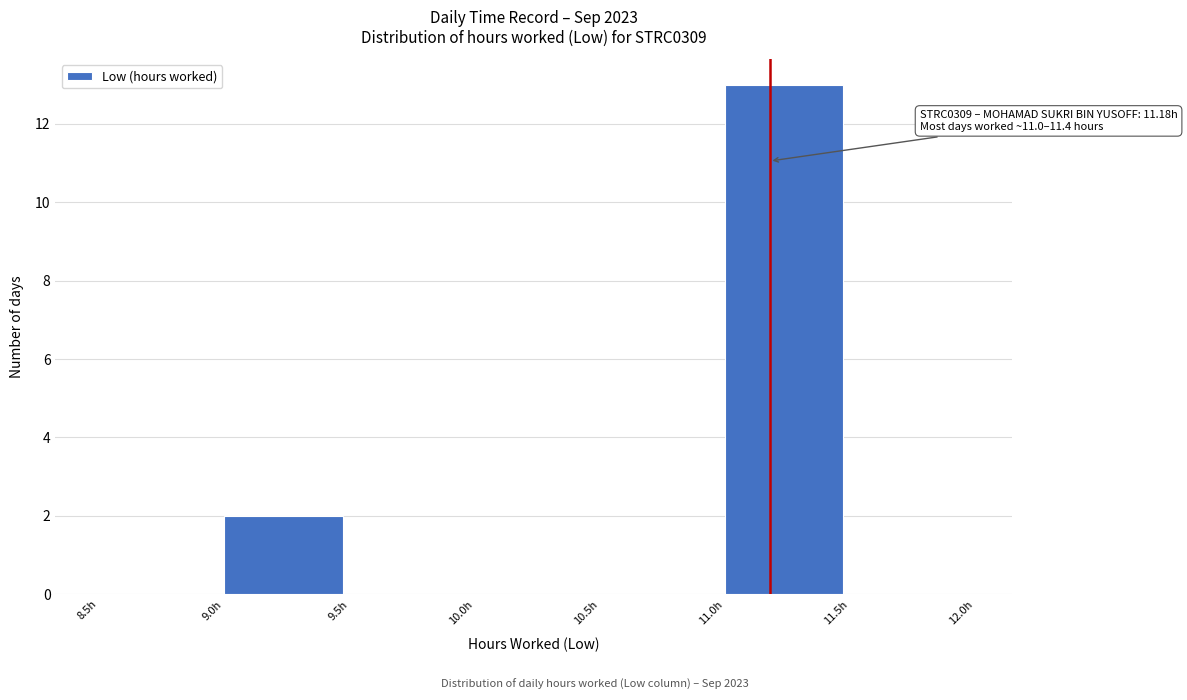

Over which range of the x-axis is the bar tallest?

11.0 to 11.5